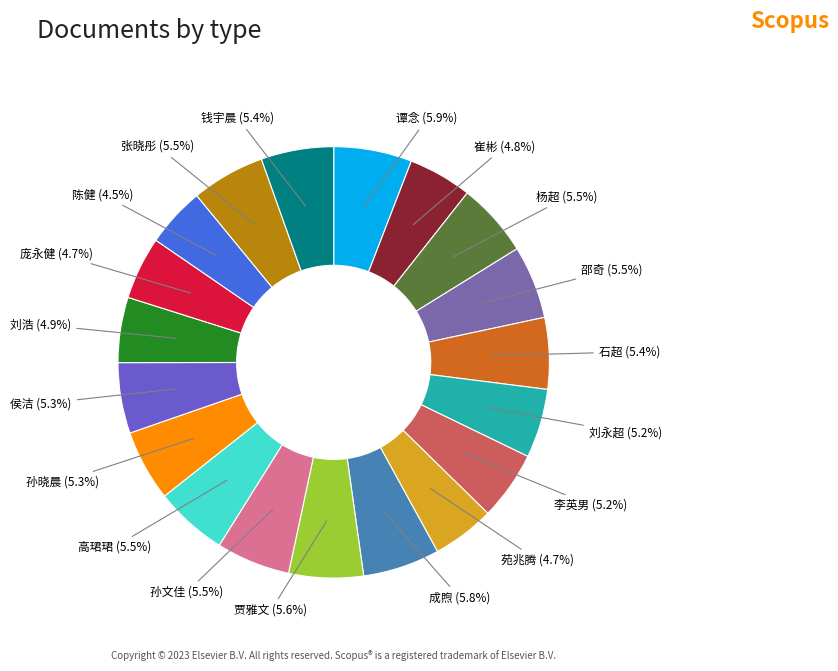

To the nearest percent, what percentage of the pie is 刘浩?

5%